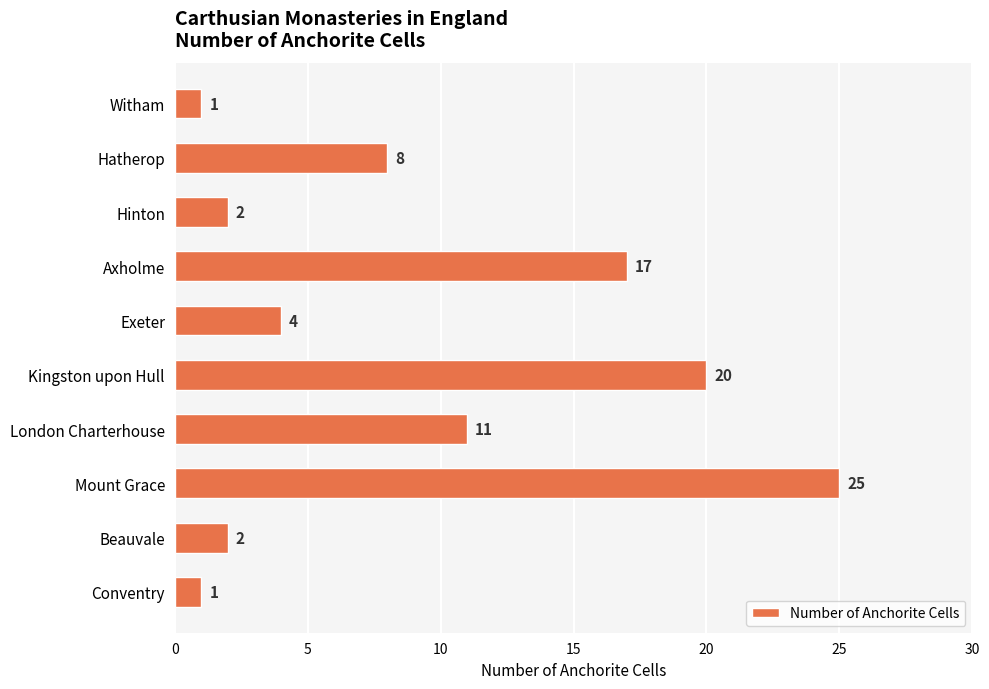

Which has a higher value, Mount Grace or Axholme?

Mount Grace